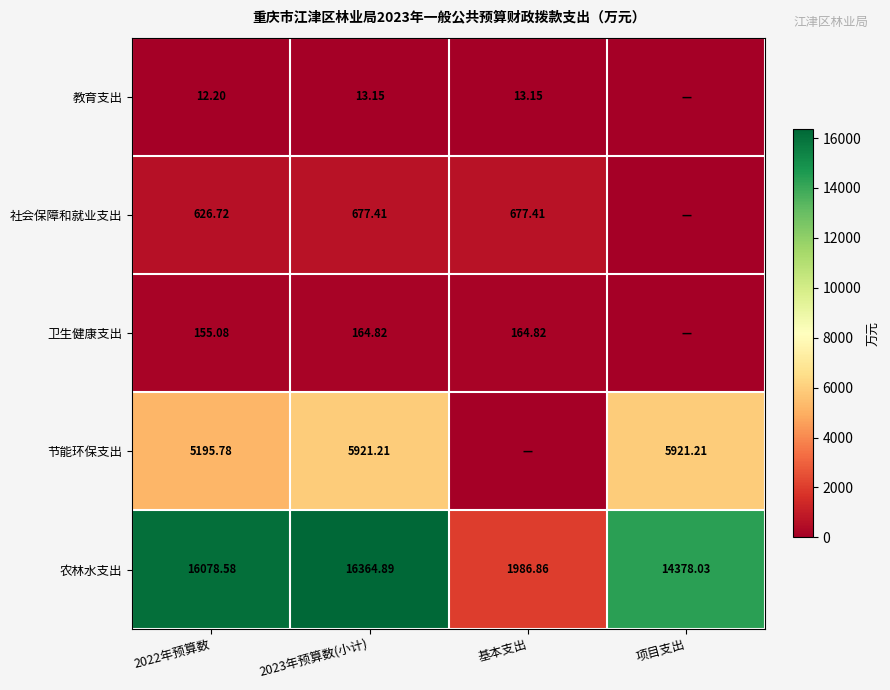

Which series changed the most between 2022年预算数 and 2023年预算数(小计)?

节能环保支出